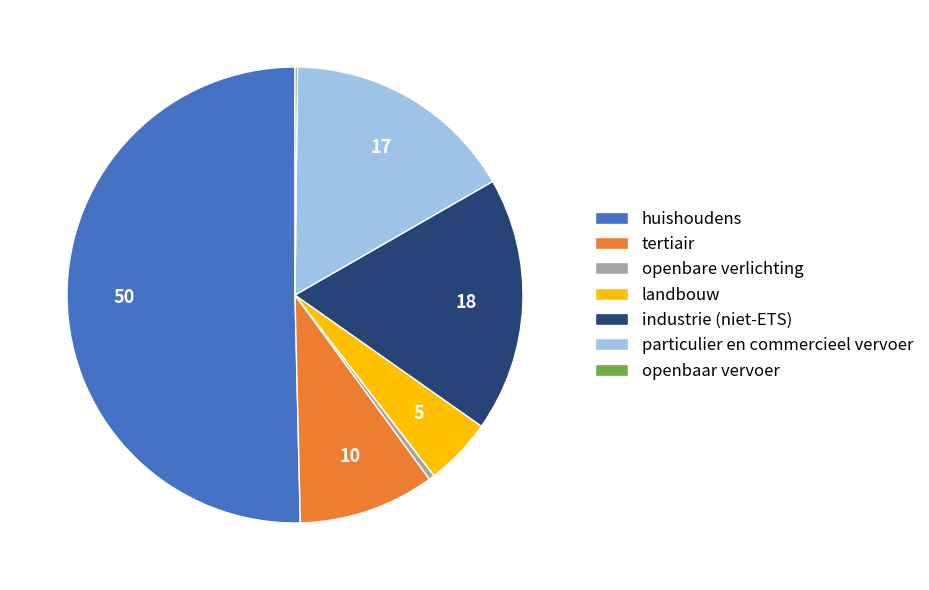

Which category has the biggest portion of the pie?

huishoudens